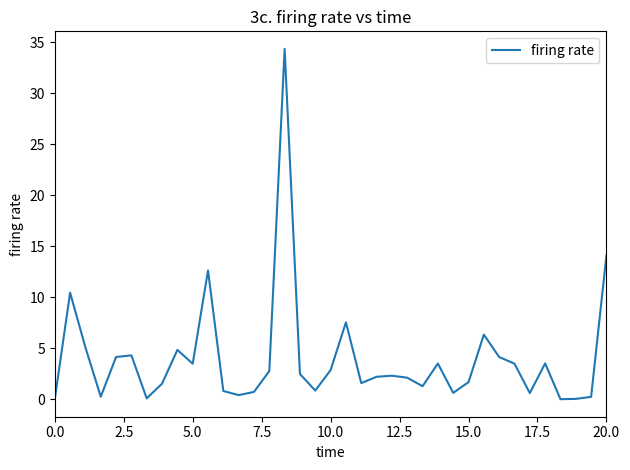

What is the difference between the maximum and minimum values?

34.4